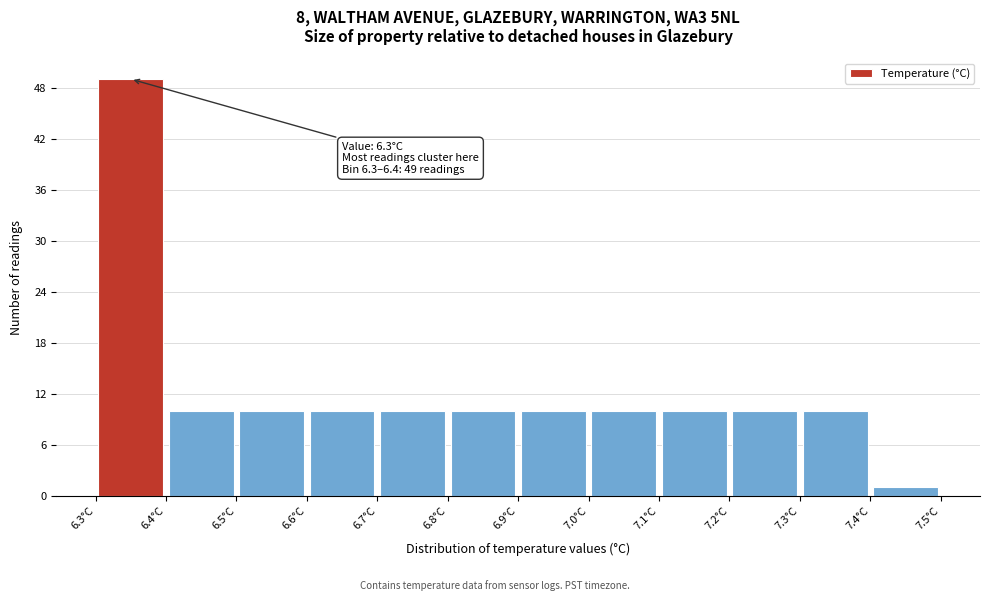

Over which range of the x-axis is the bar tallest?

6.3 to 6.4